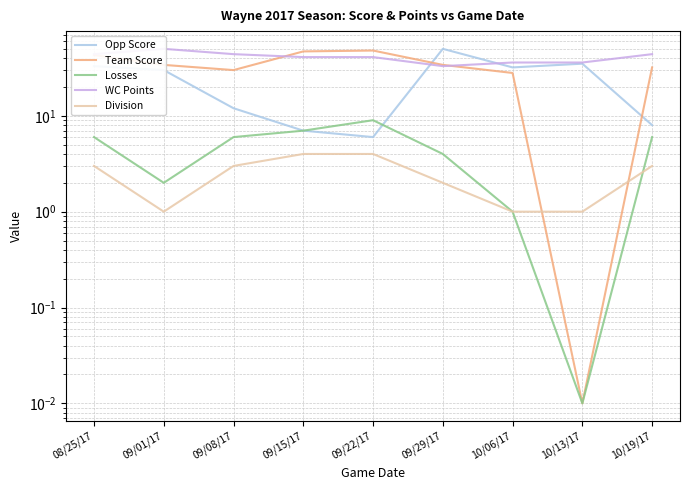

The WC Points series shows 25.8 at 08/25/17. True or false?

False